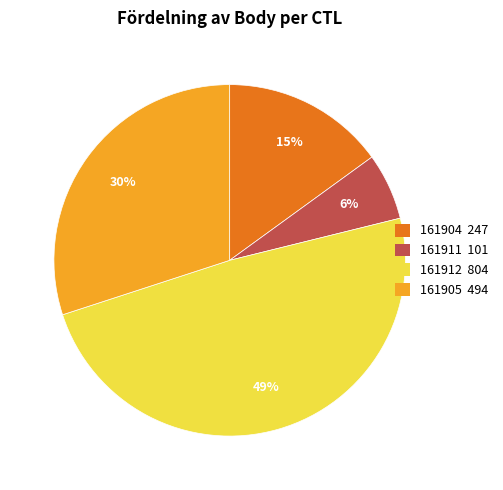

To the nearest percent, what is the average slice percentage?

25%